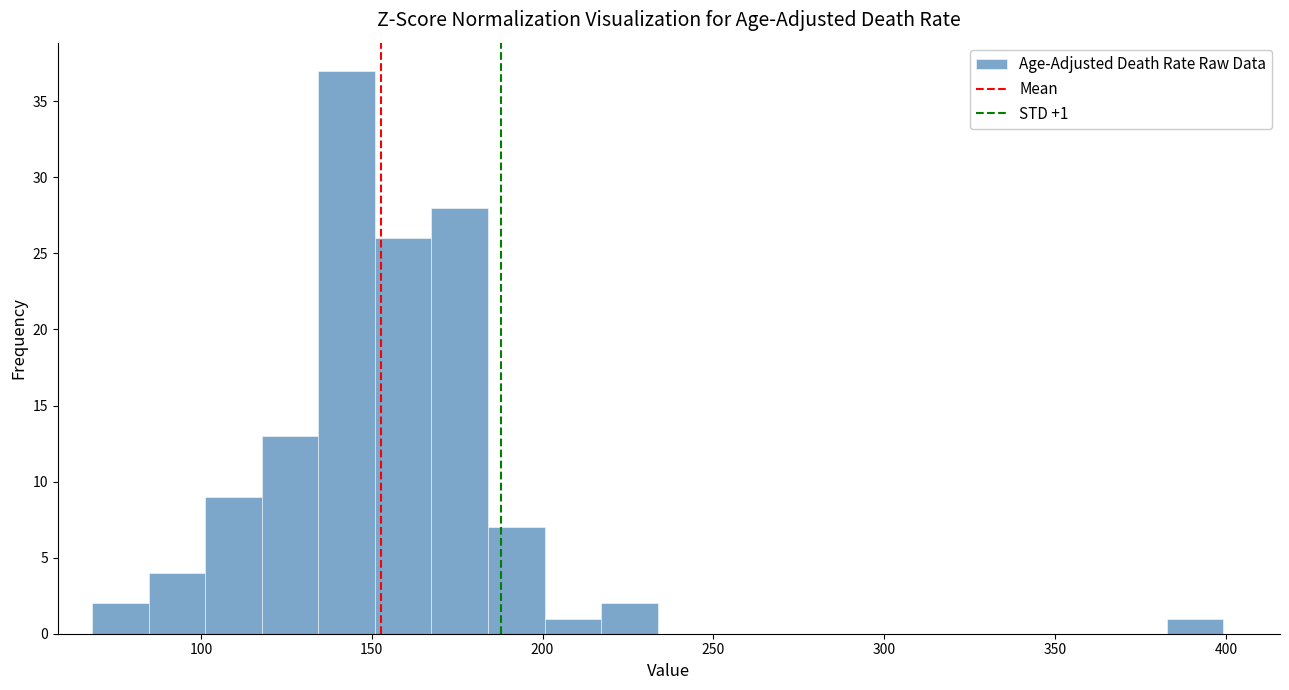

Read against the x-axis, roughly where is the centre of the tallest bar?

145